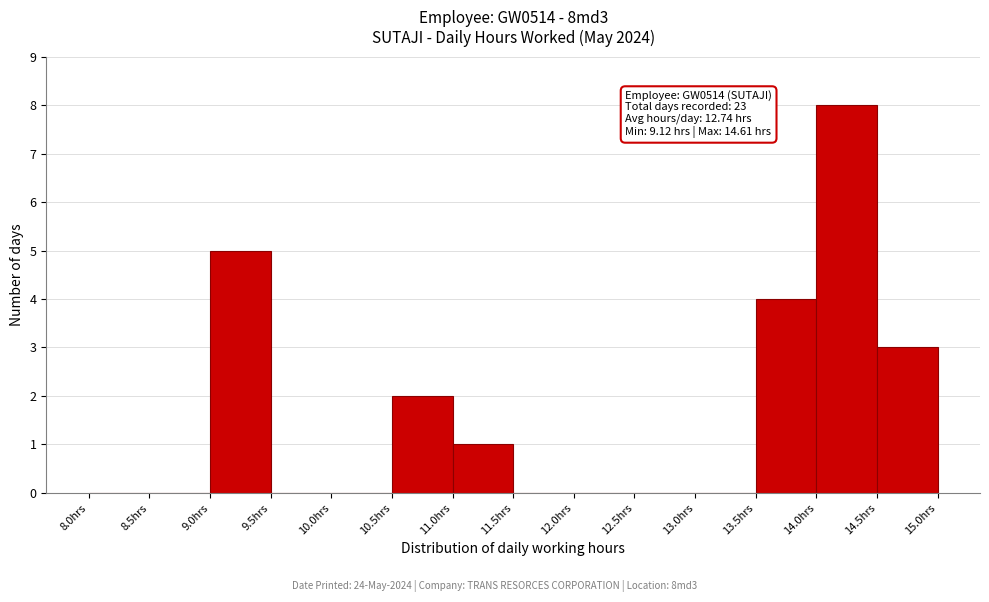

Which range on the x-axis has the tallest bar?

14.0 to 14.5